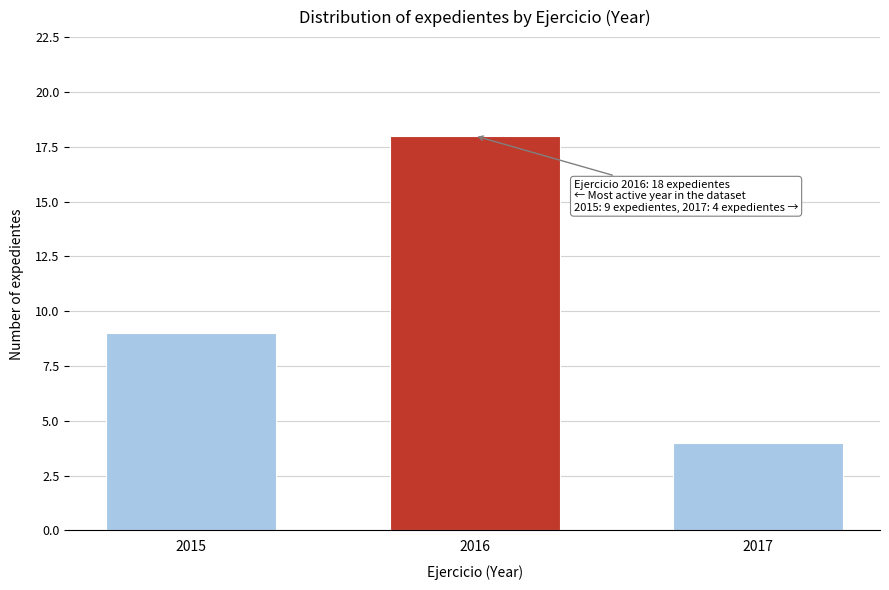

Reading right to left, list all the values displayed in this chart.

2017=4	2016=18	2015=9